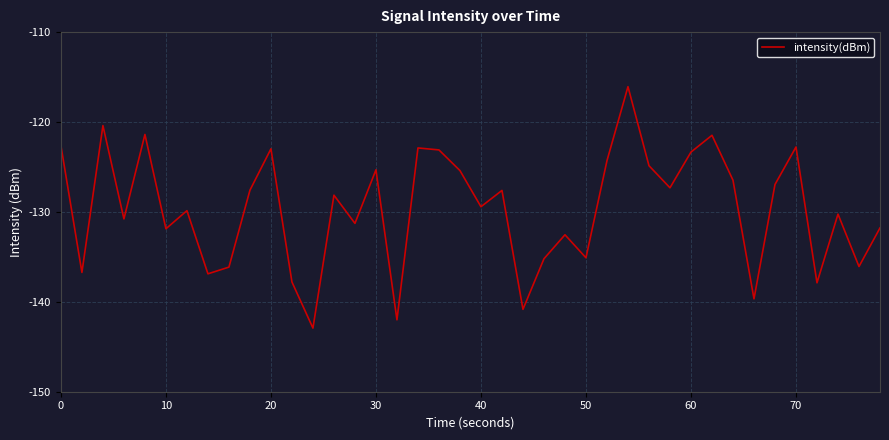

What is the smallest value displayed?

-142.9